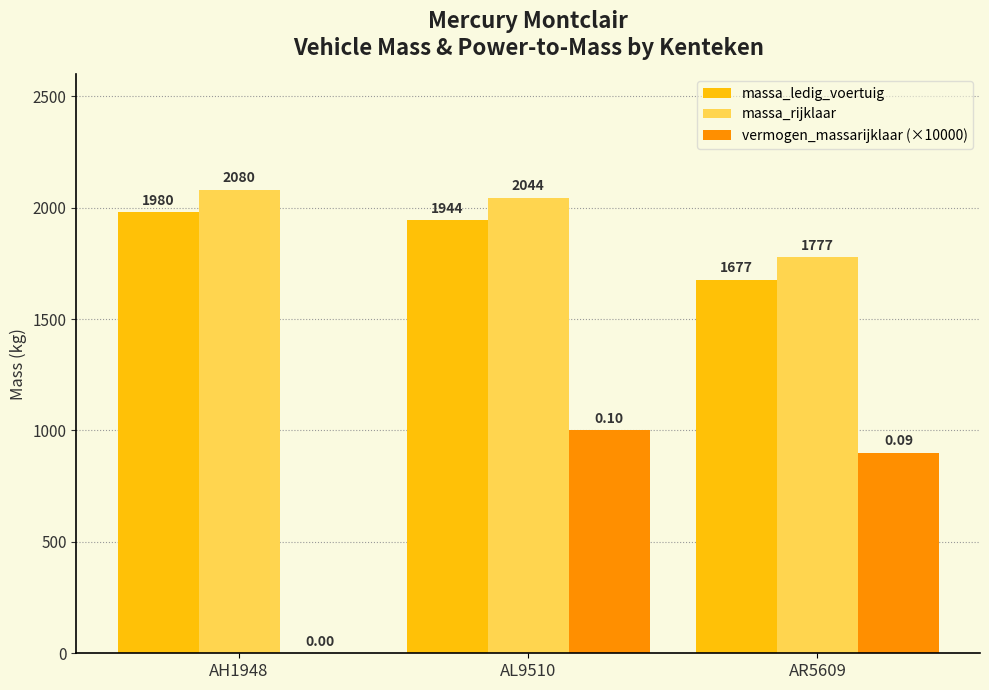

Reading left to right, extract all data points from this chart.

massa_ledig_voertuig: 1980	1944	1677
massa_rijklaar: 2080	2044	1777
vermogen_massarijklaar (×10000): 0	1000	900